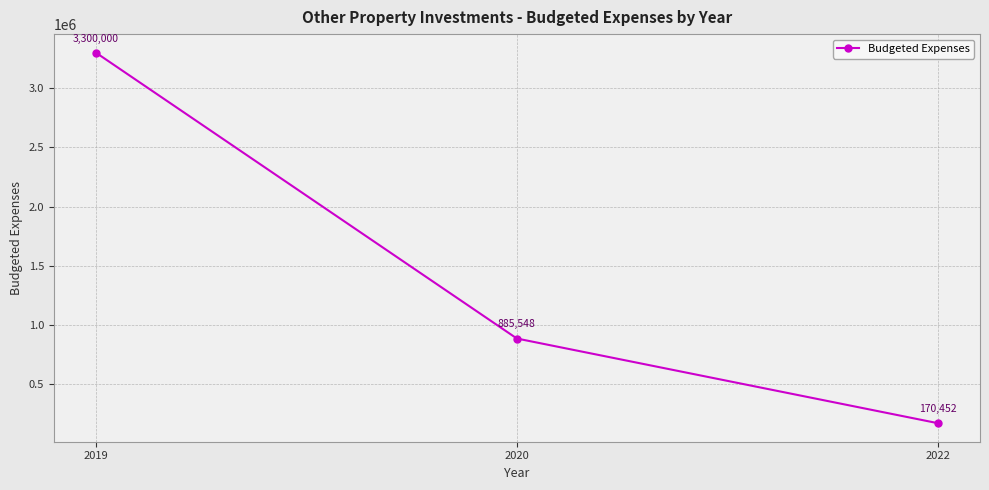

True or false: the data shows 170452.0 at 2022.

True